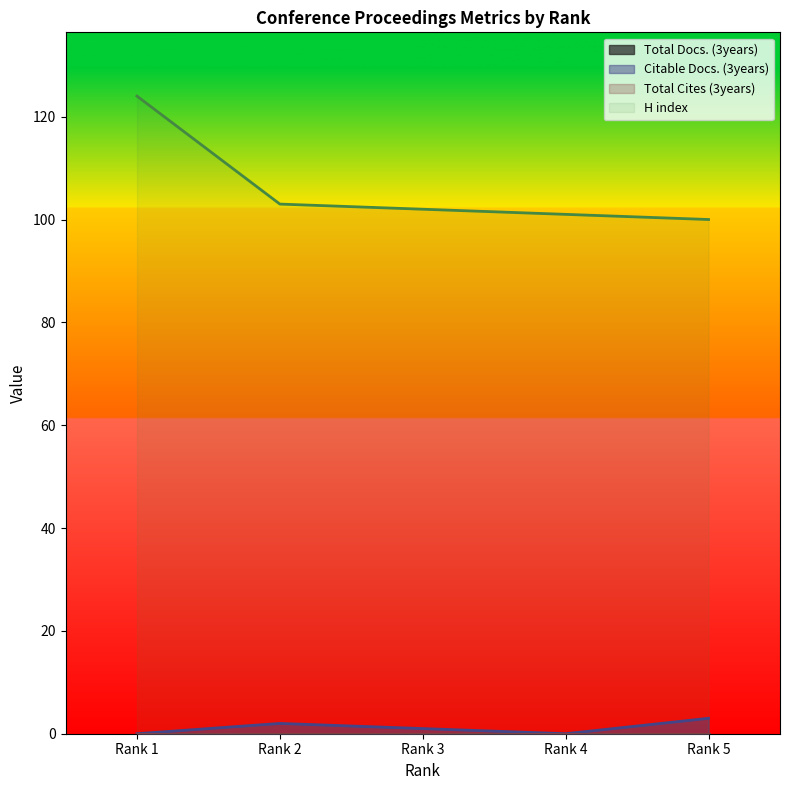

At which label does H index first exceed 102?

Rank 1